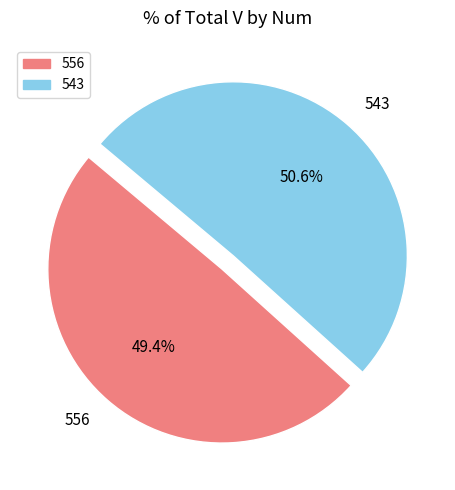

Count the number of slices in the pie.

2